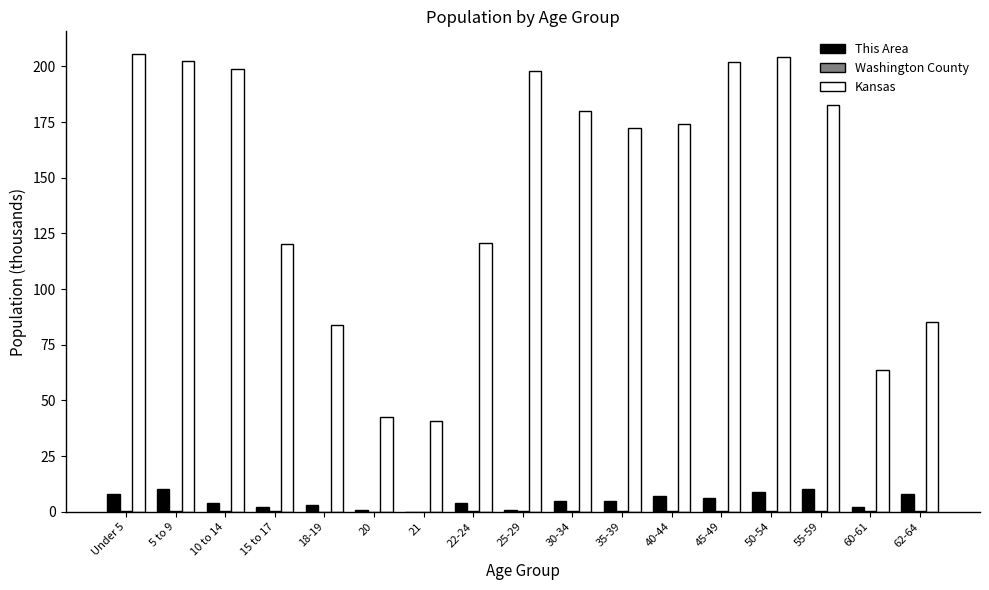

What is the sum of all Kansas values?

2477.0